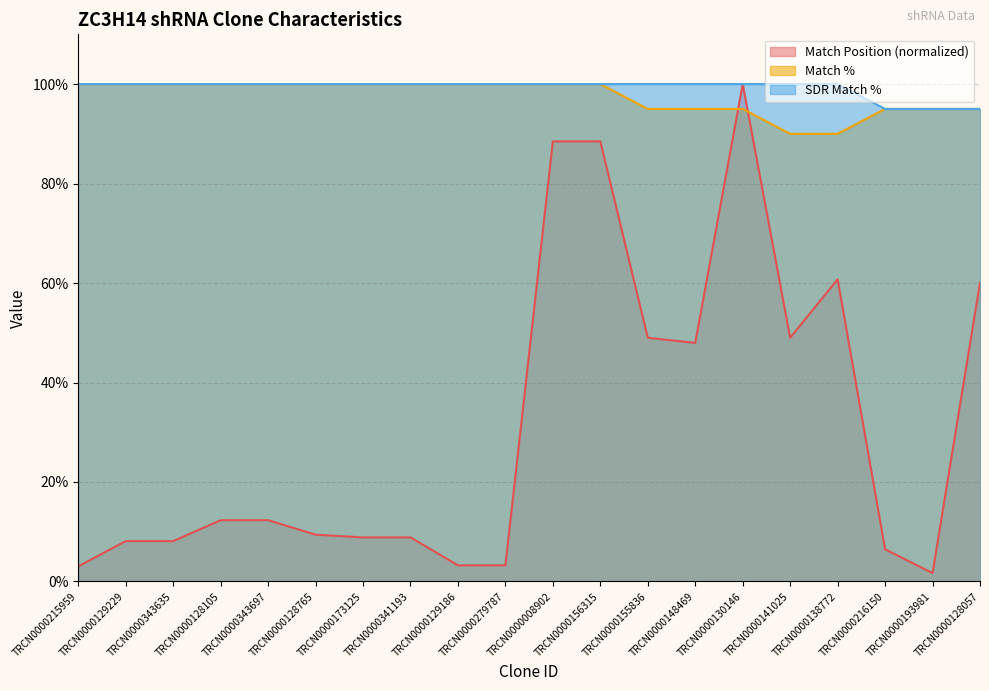

What is the label of the 2nd point from the left?

TRCN0000129229